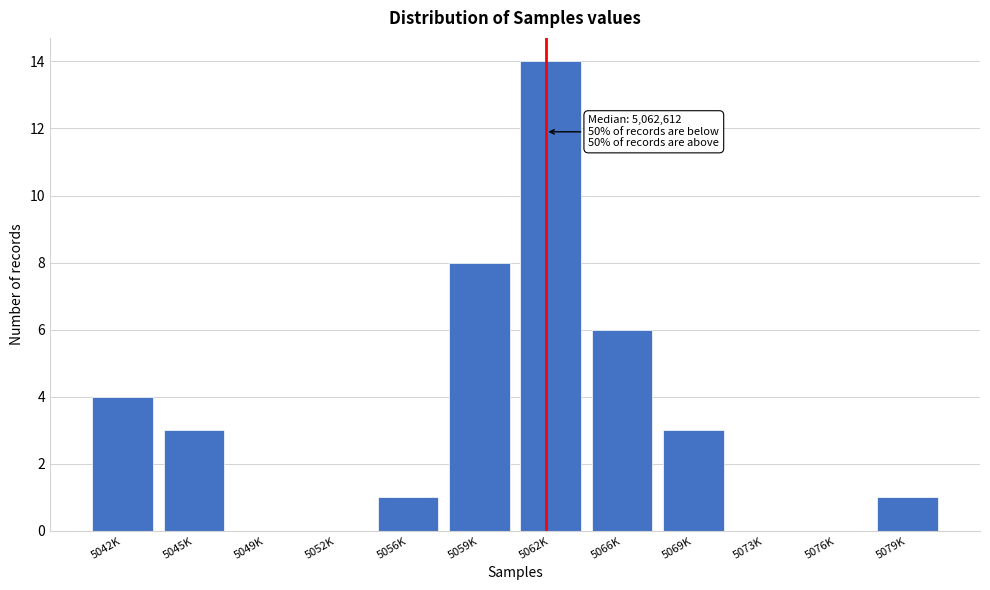

Reading right to left, list all the values displayed in this chart.

5079K=1	5076K=0	5073K=0	5069K=3	5066K=6	5062K=14	5059K=8	5056K=1	5052K=0	5049K=0	5045K=3	5042K=4